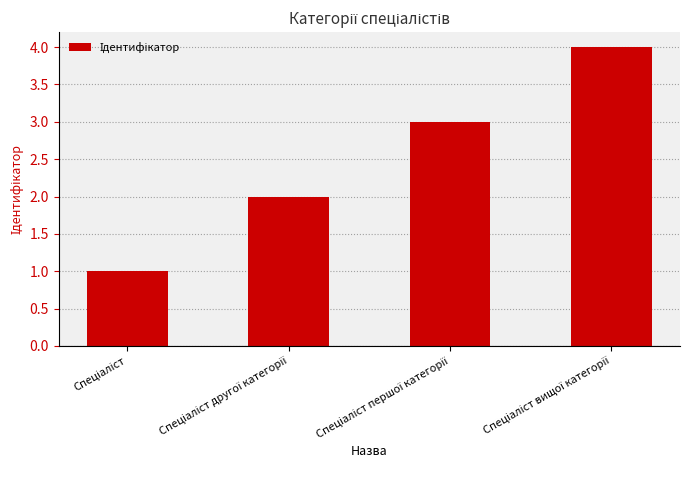

What is the maximum value shown in the chart?

4